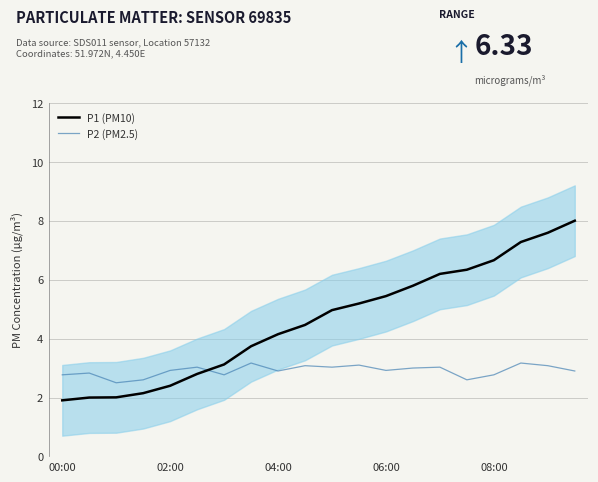

True or false: P2 (PM2.5) has more than 2 points higher than both neighbors.

True